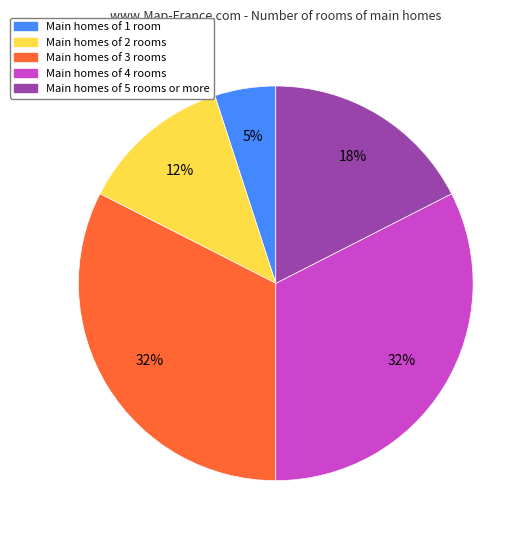

To the nearest percent, what is the average slice percentage?

20%